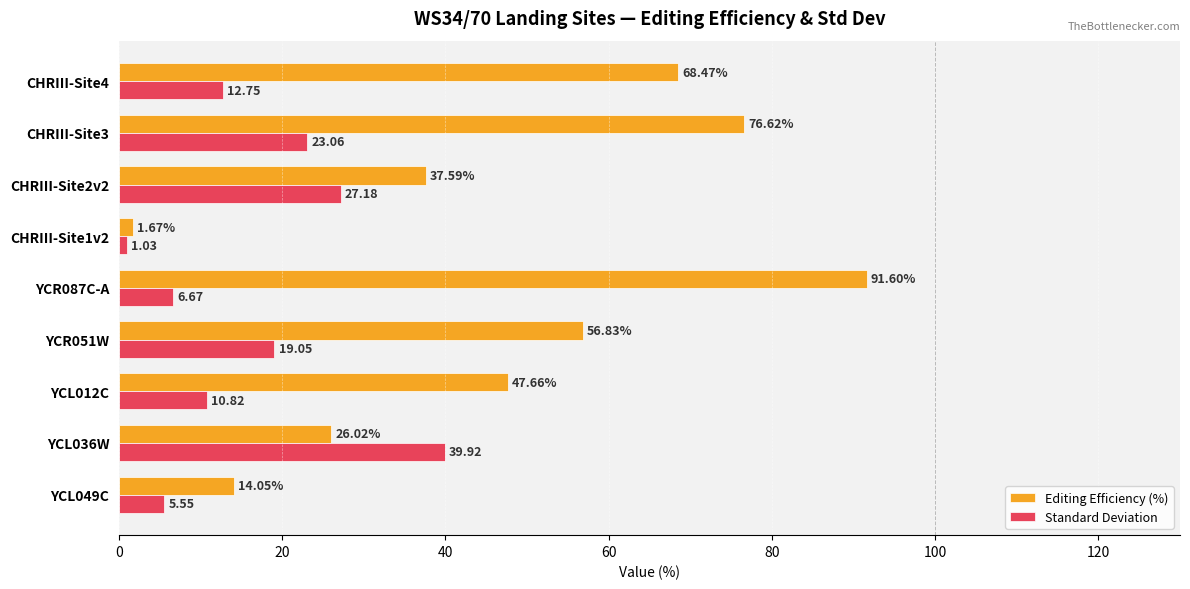

Which series has the largest range (max minus min)?

Editing Efficiency (%)